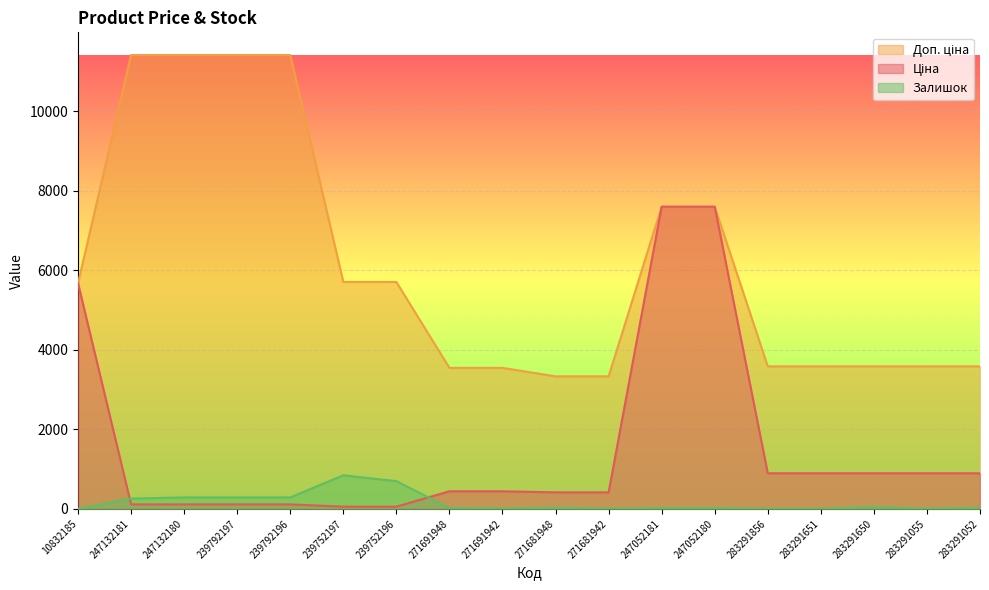

Which label corresponds to the smallest value in the chart?

10832185